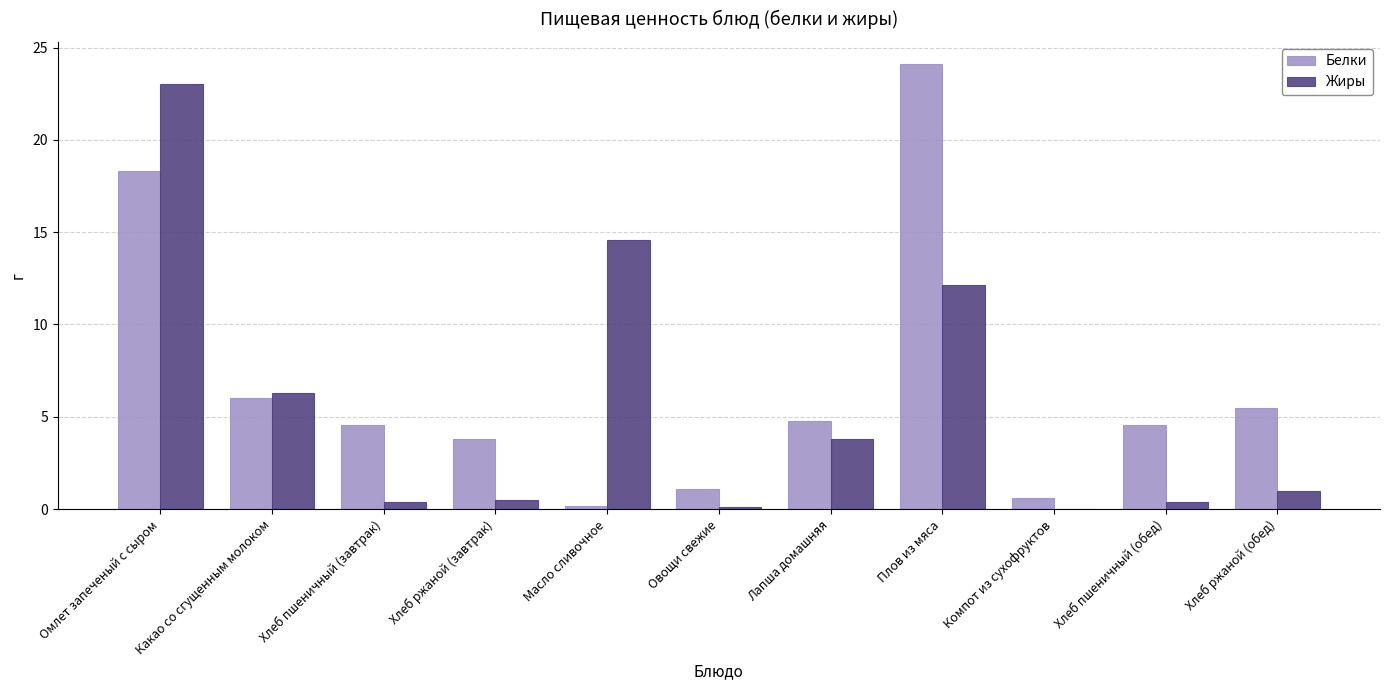

Which label corresponds to the largest value in the chart?

Плов из мяса